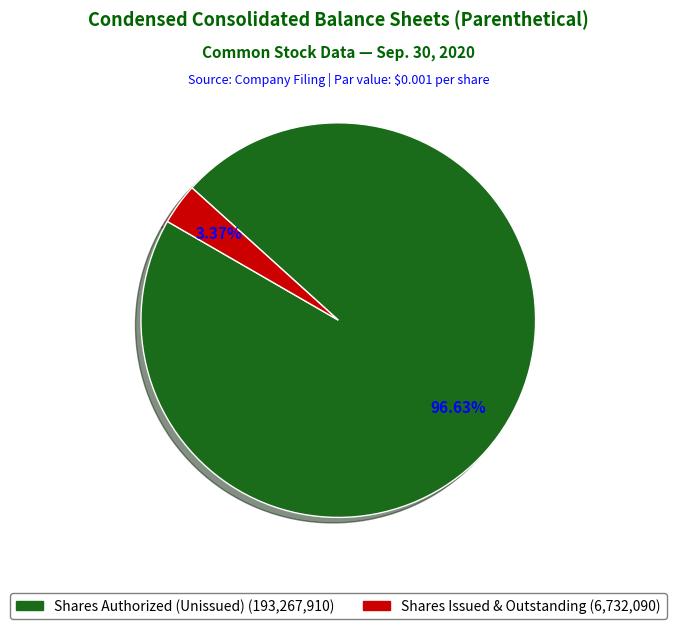

How many slices are in this pie chart?

2